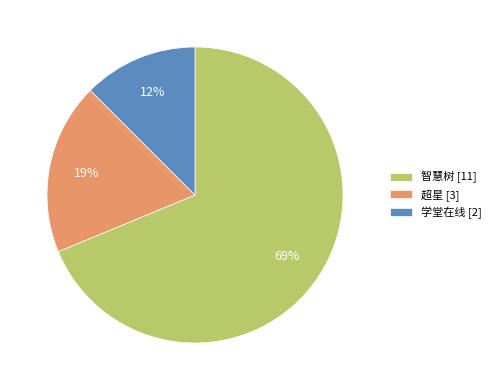

To the nearest percent, what is the average slice percentage?

33%